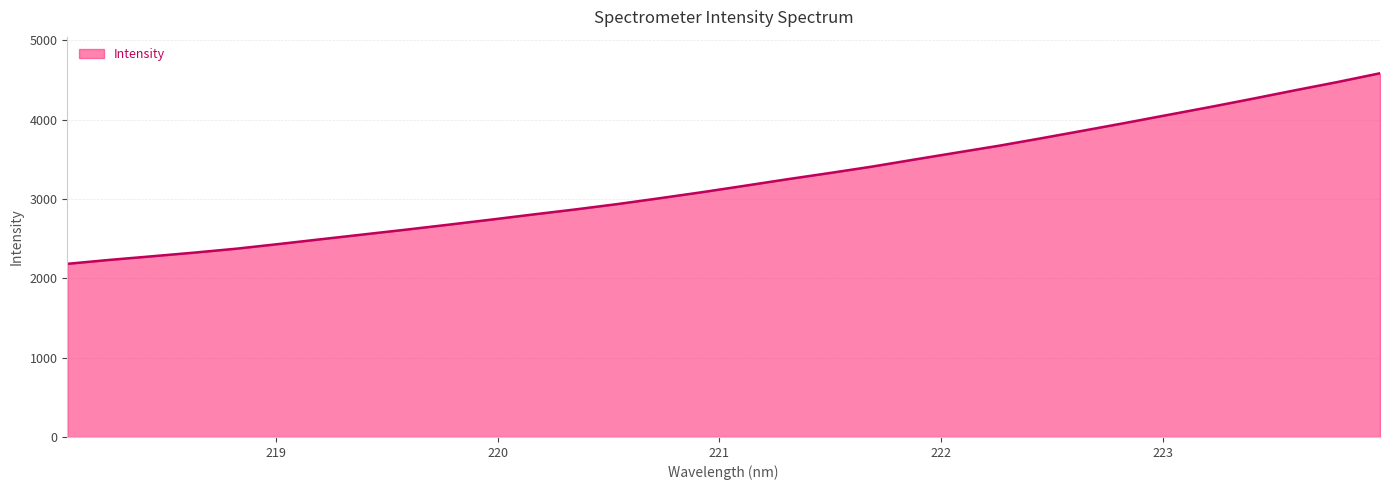

Reading left to right, transcribe all the data shown in this chart.

2182.3	2232.1	2277.6	2323.9	2373.9	2432.7	2493.2	2553.6	2613.7	2676.0	2739.7	2805.1	2868.9	2936.8	3010.8	3087.0	3167.4	3249.1	3327.5	3408.5	3497.4	3584.8	3671.6	3765.9	3862.5	3960.5	4061.0	4160.9	4264.7	4370.9	4474.6	4584.6